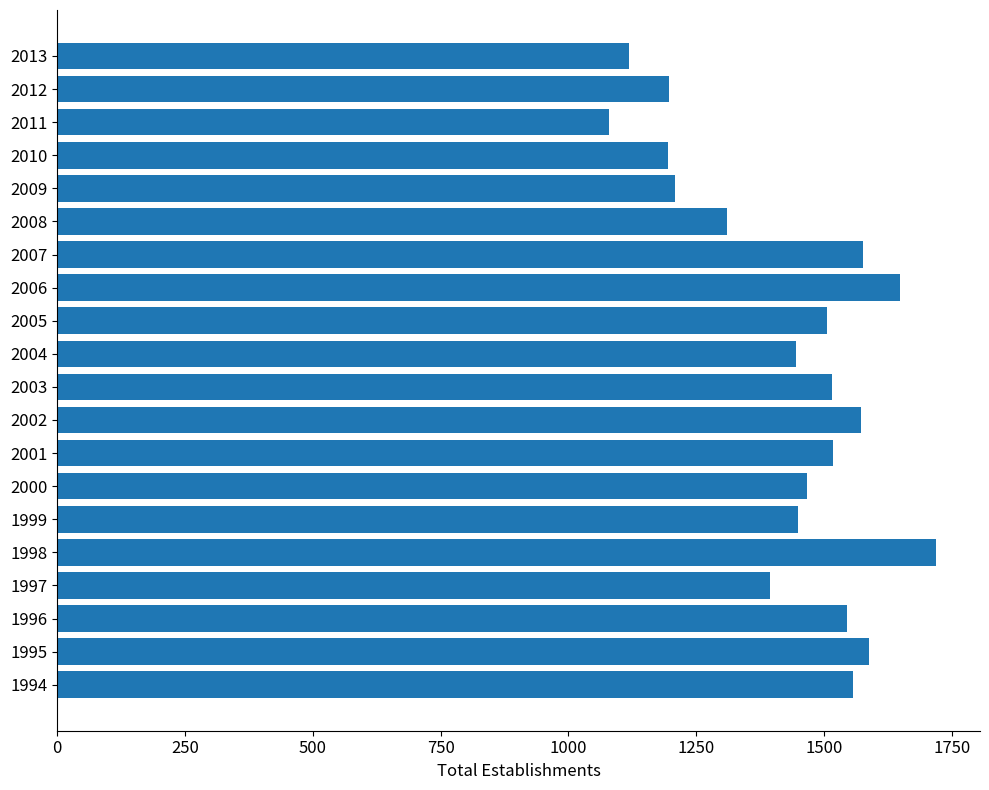

Approximately how many times larger is the value at 2008 compared to 2007?

0.8